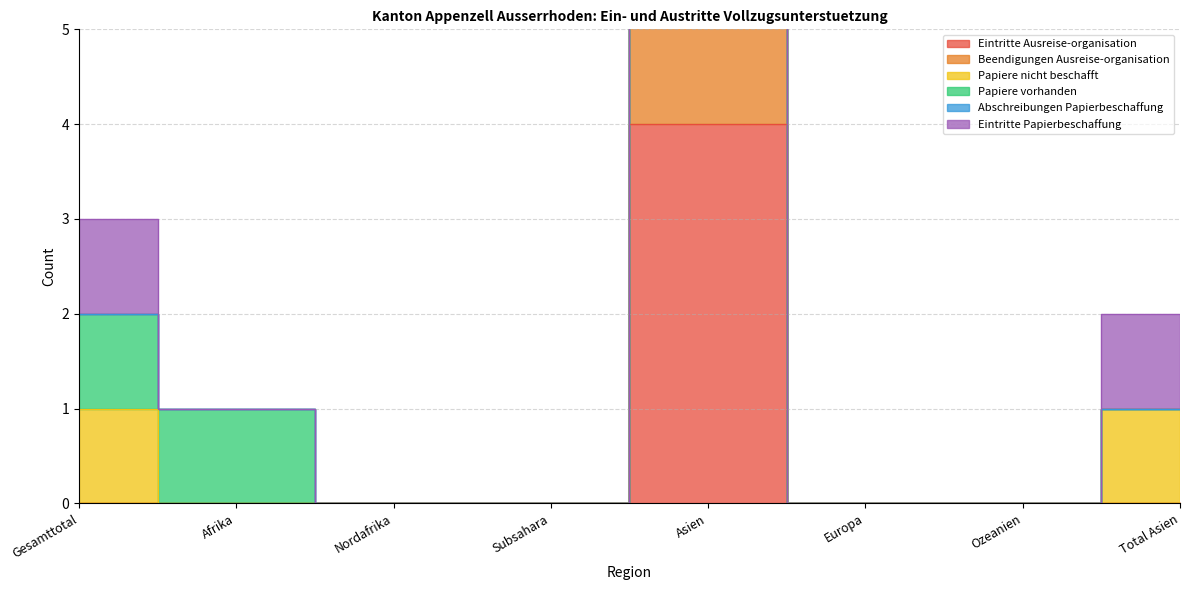

Between Subsahara and Ozeanien, which series saw the biggest shift?

Eintritte Ausreise-organisation